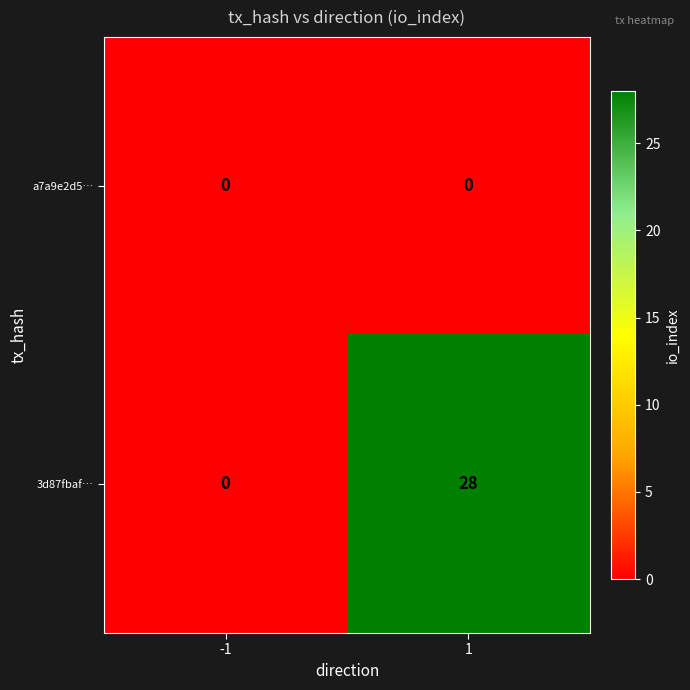

Reading left to right, list all the values displayed in this chart.

a7a9e2d5…: -1=0	1=0
3d87fbaf…: -1=0	1=28